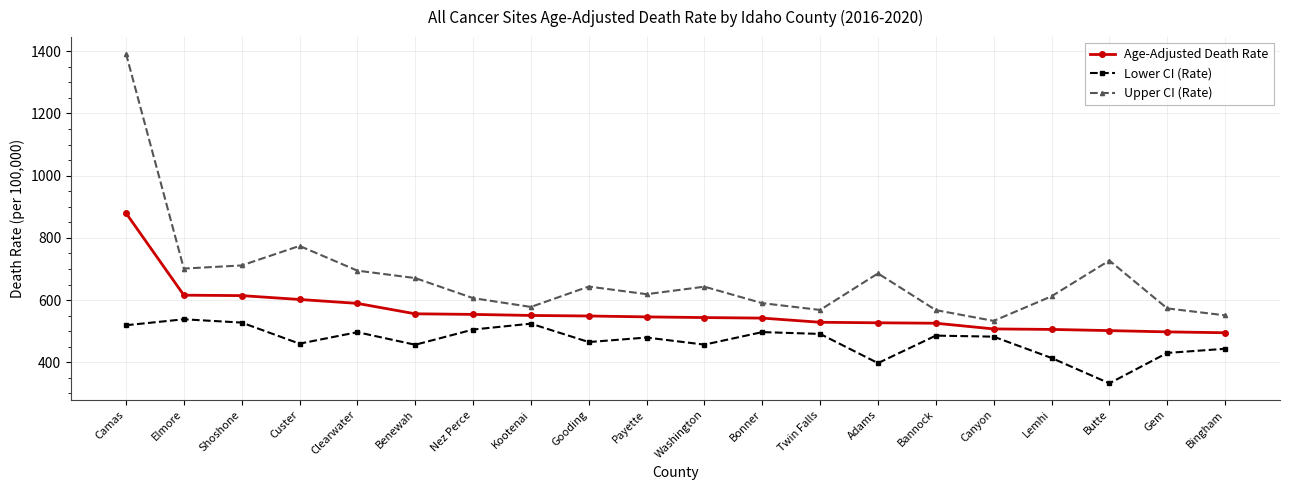

How many interior local valleys does the Upper CI (Rate) series have?

5